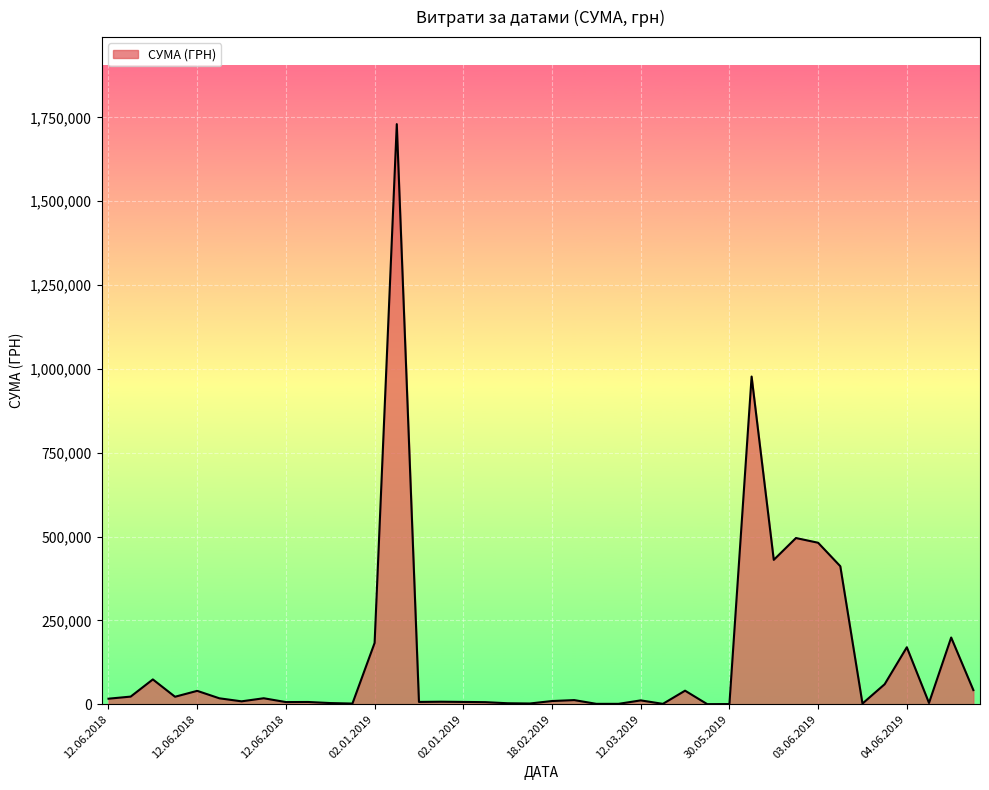

Does the chart have visible grid lines?

Yes